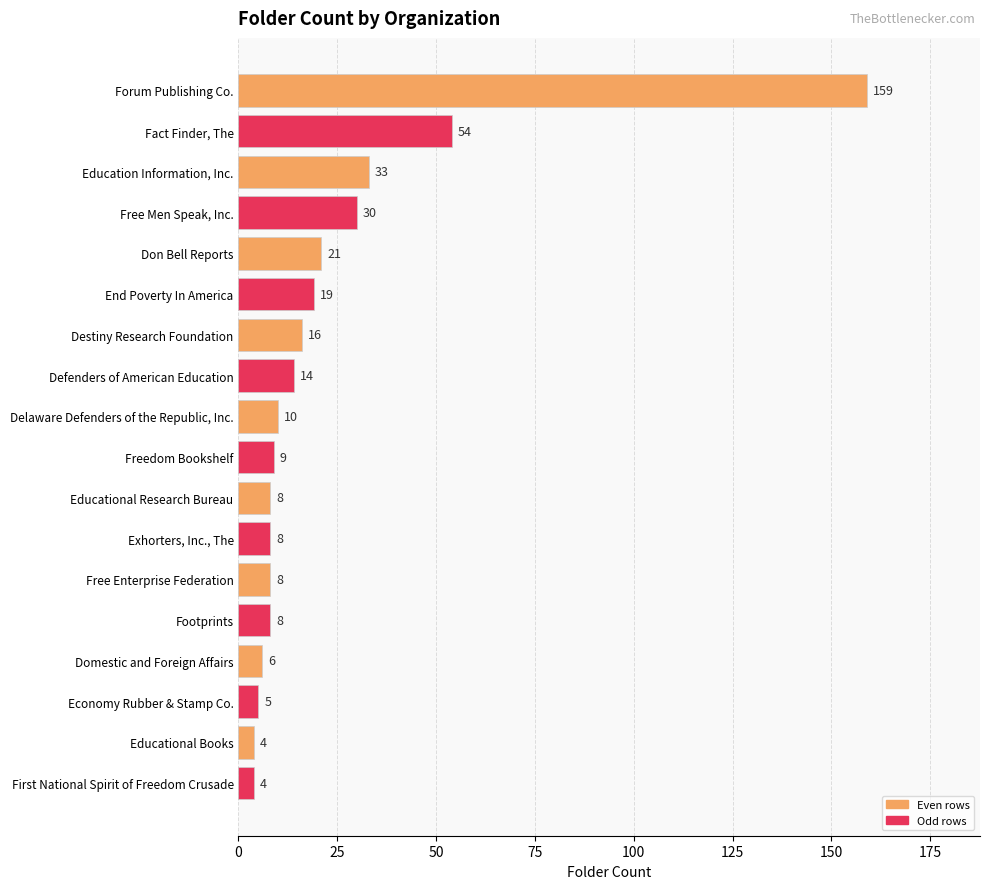

What is the difference between the maximum and second lowest values?

155